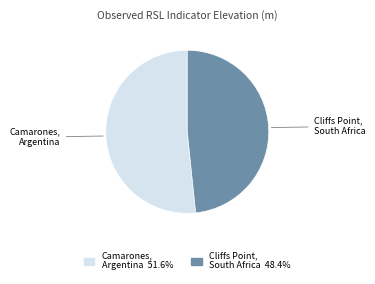

What is the largest slice in the pie chart?

Camarones, Argentina